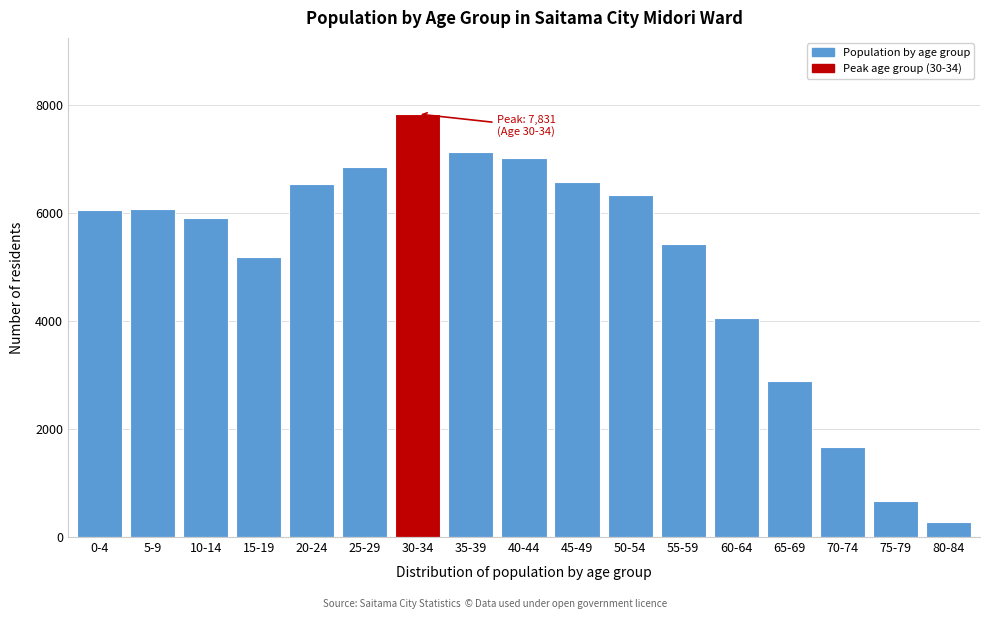

Is it true that the value at 0-4 is 2821?

False